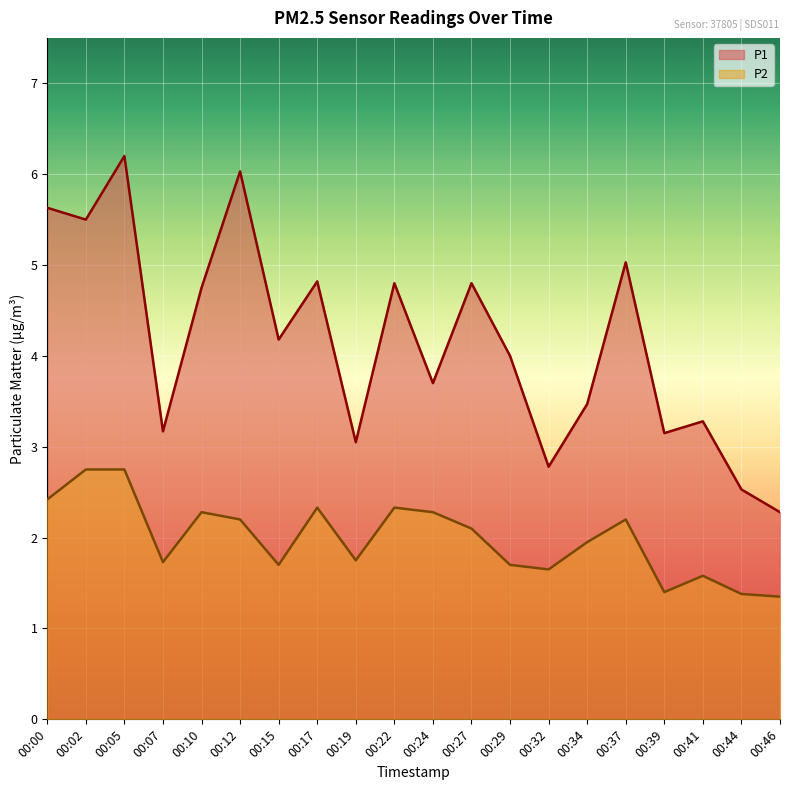

In P1, how many points are lower than both neighbors (excluding endpoints)?

7